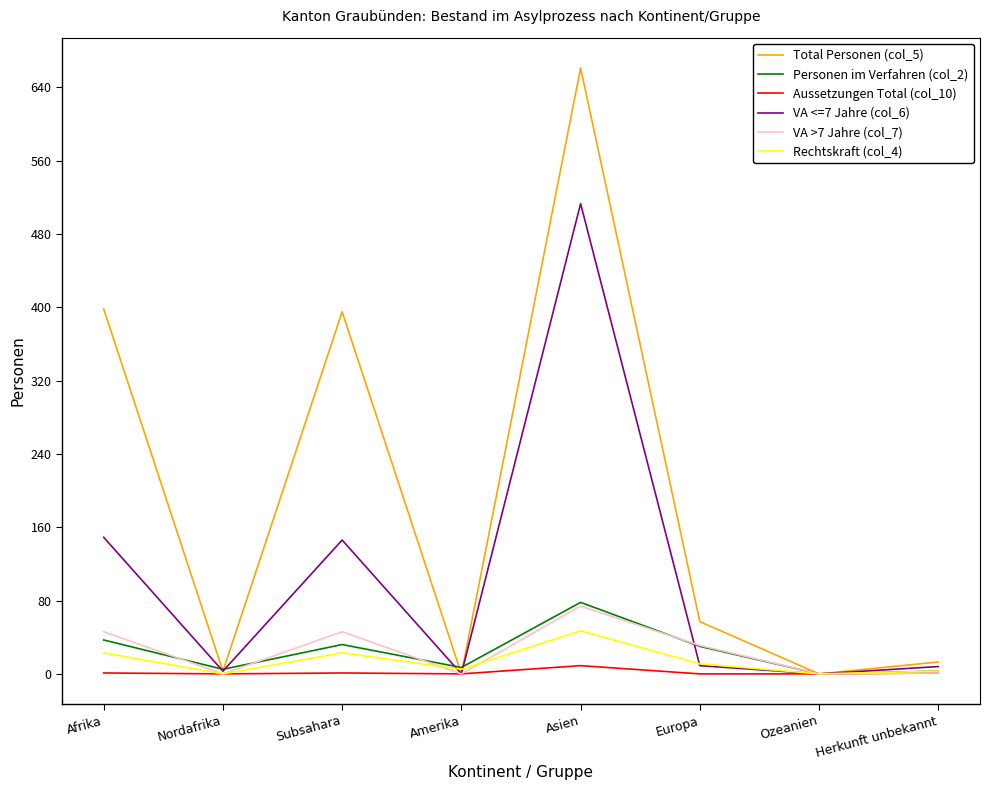

Is the value of Personen im Verfahren (col_2) at Asien greater than the value of VA <=7 Jahre (col_6) at Europa?

Yes